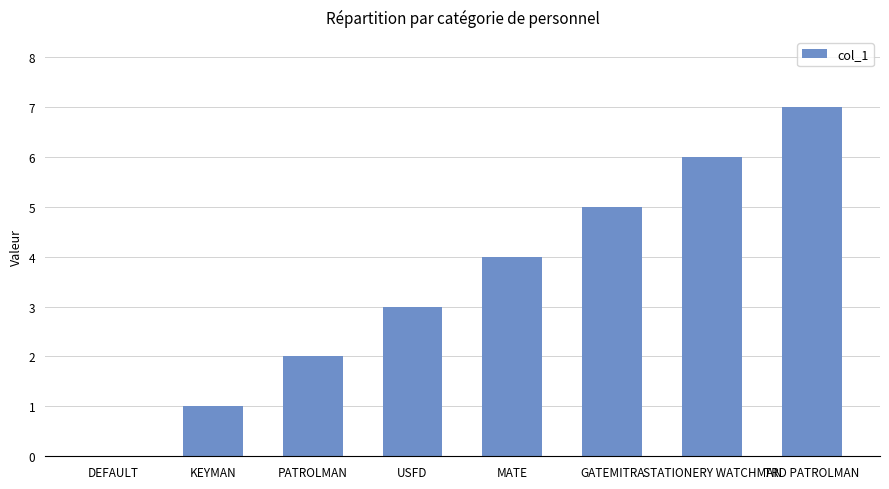

Count the values in the range 2 to 6.

5